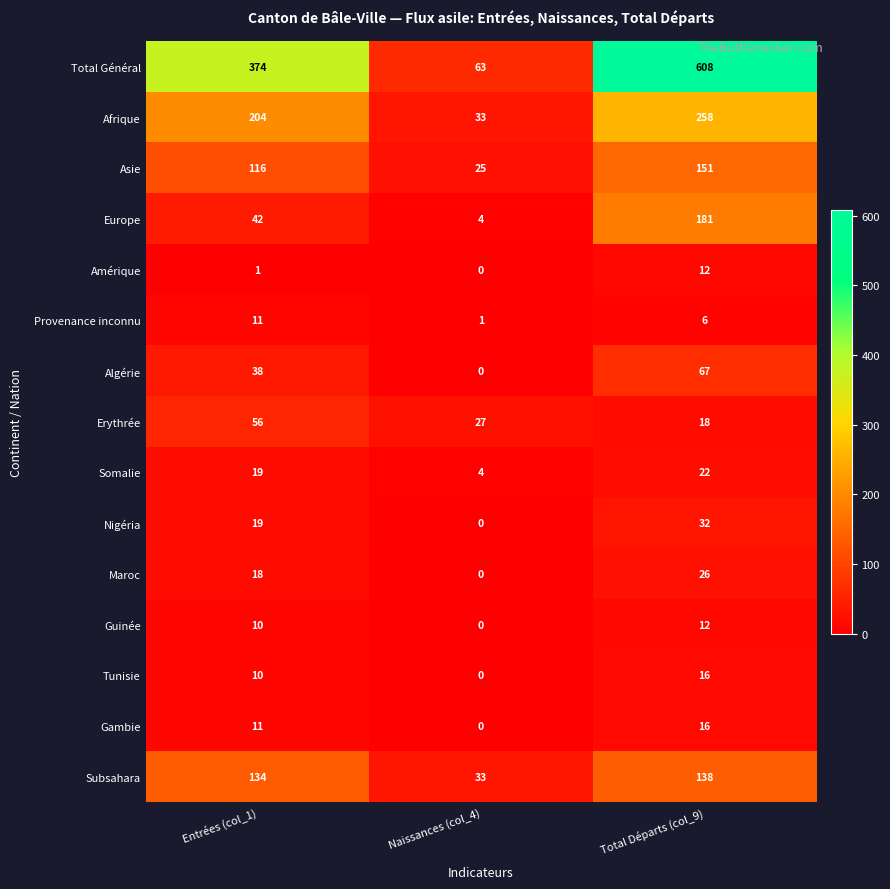

What is the sum of all Total Général values?

1045